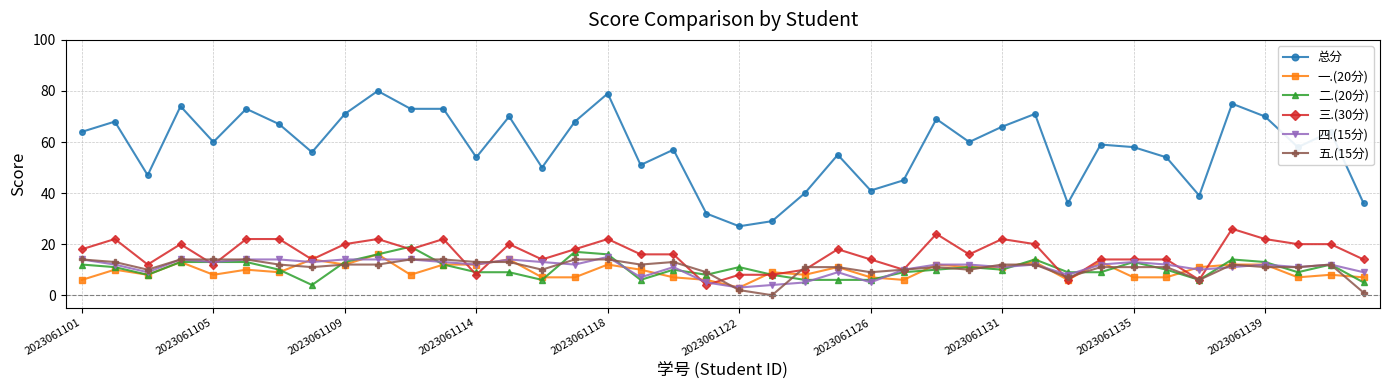

What is the maximum value shown in the chart?

80